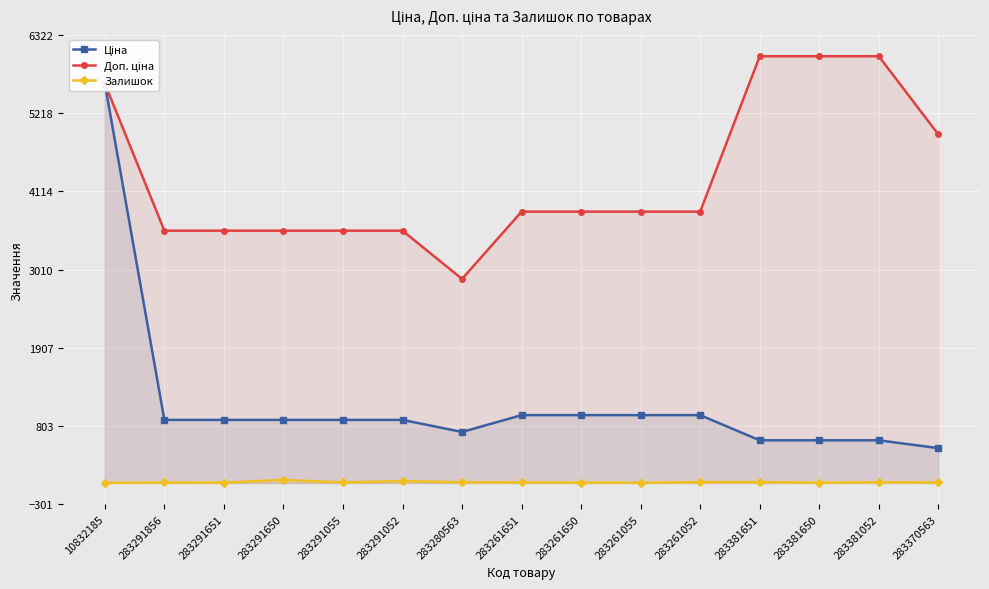

What are all the series names shown in the legend?

Ціна, Доп. ціна, Залишок